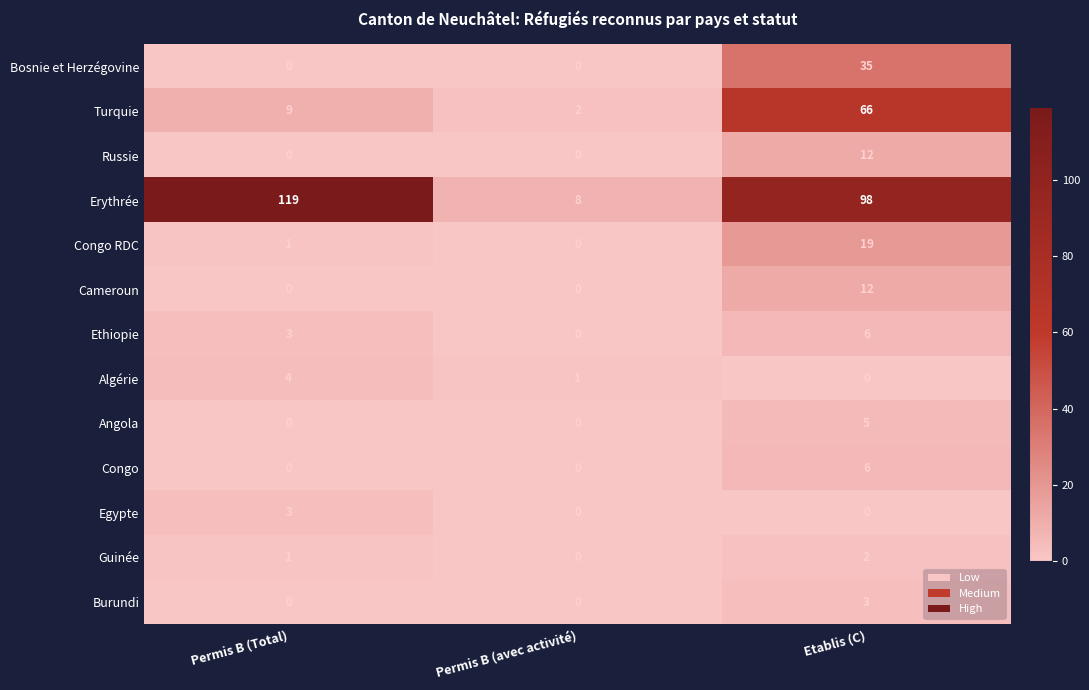

Read the Angola value at Etablis (C).

5